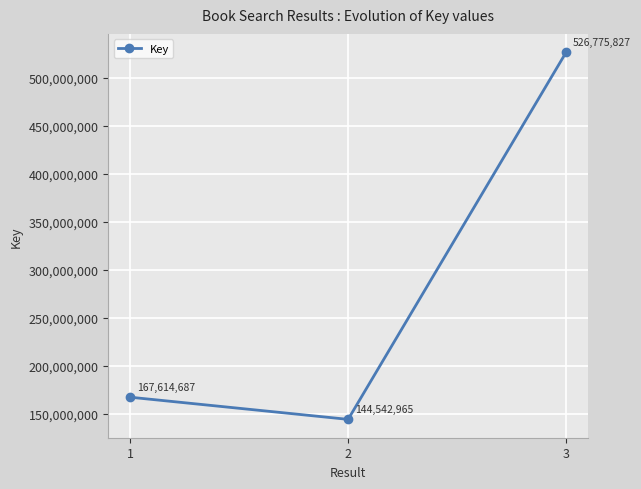

Count the number of data series in this chart.

1